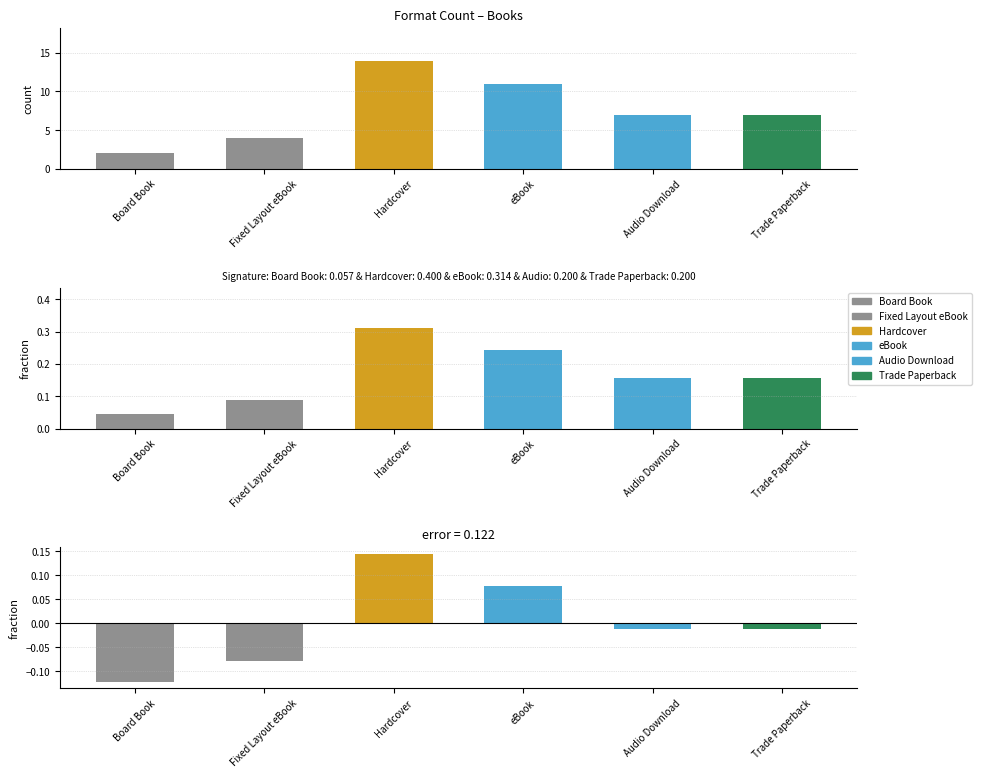

What is the difference between the values at Trade Paperback and Board Book?

5